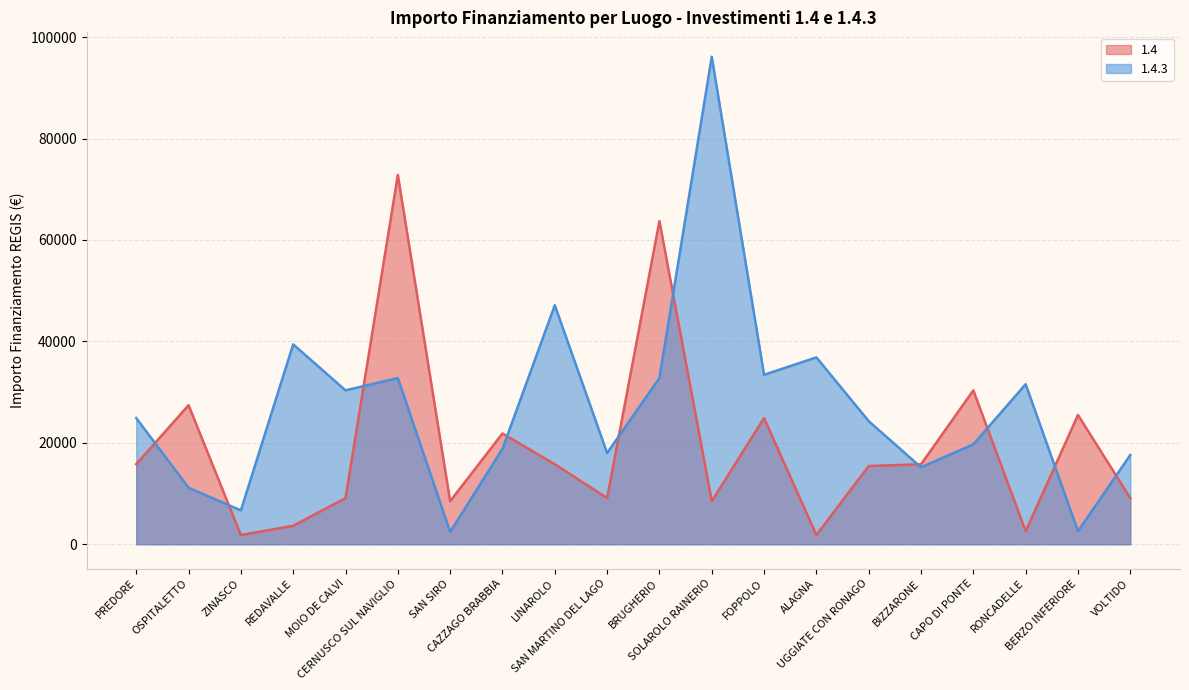

What are all the series names shown in the legend?

1.4, 1.4.3